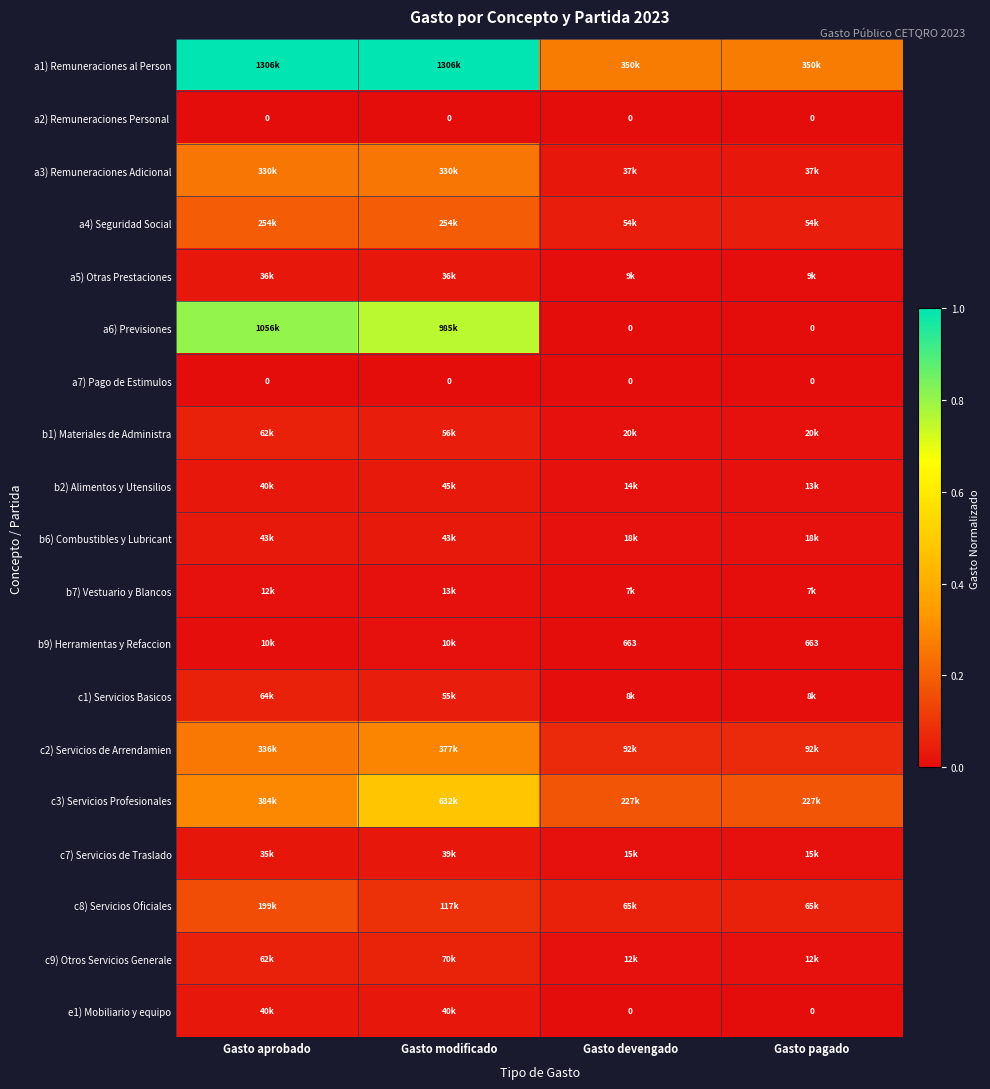

The value of c9) Otros Servicios Generale at Gasto modificado is 0.1. True or false?

False